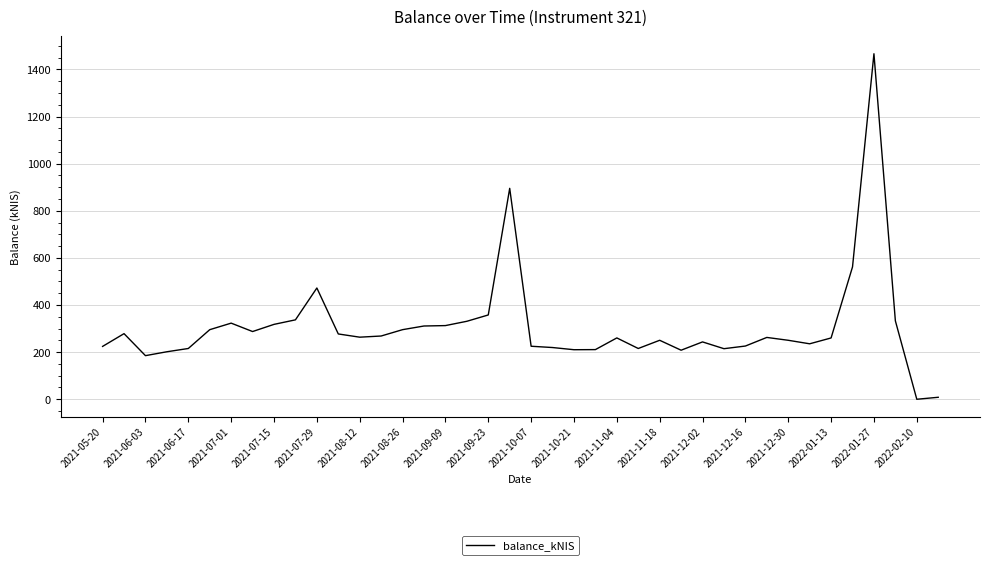

What is the maximum value shown in the chart?

1466.4